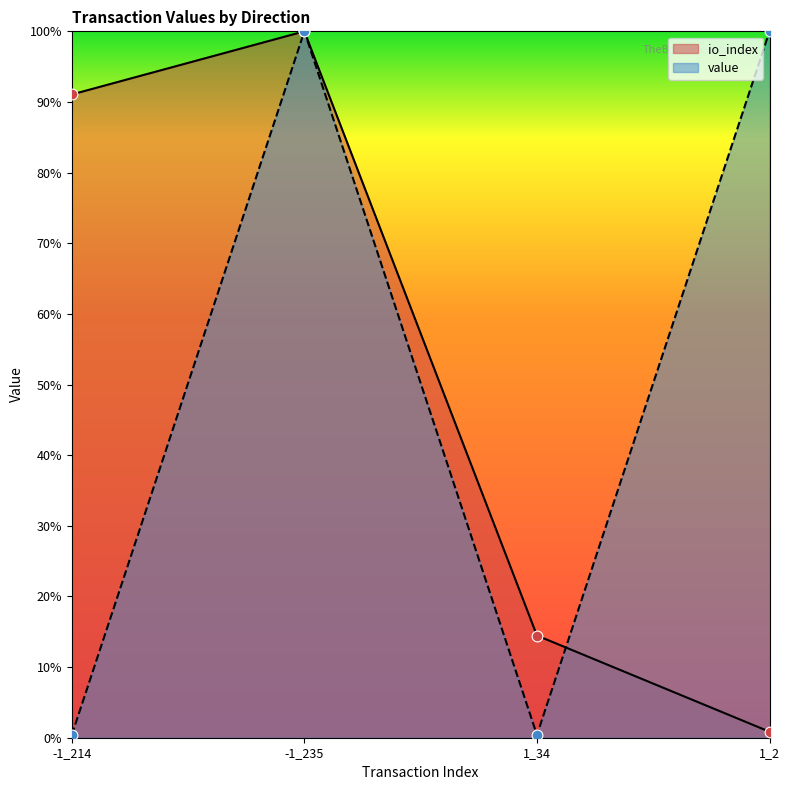

Which series has the largest Y range (max minus min)?

value